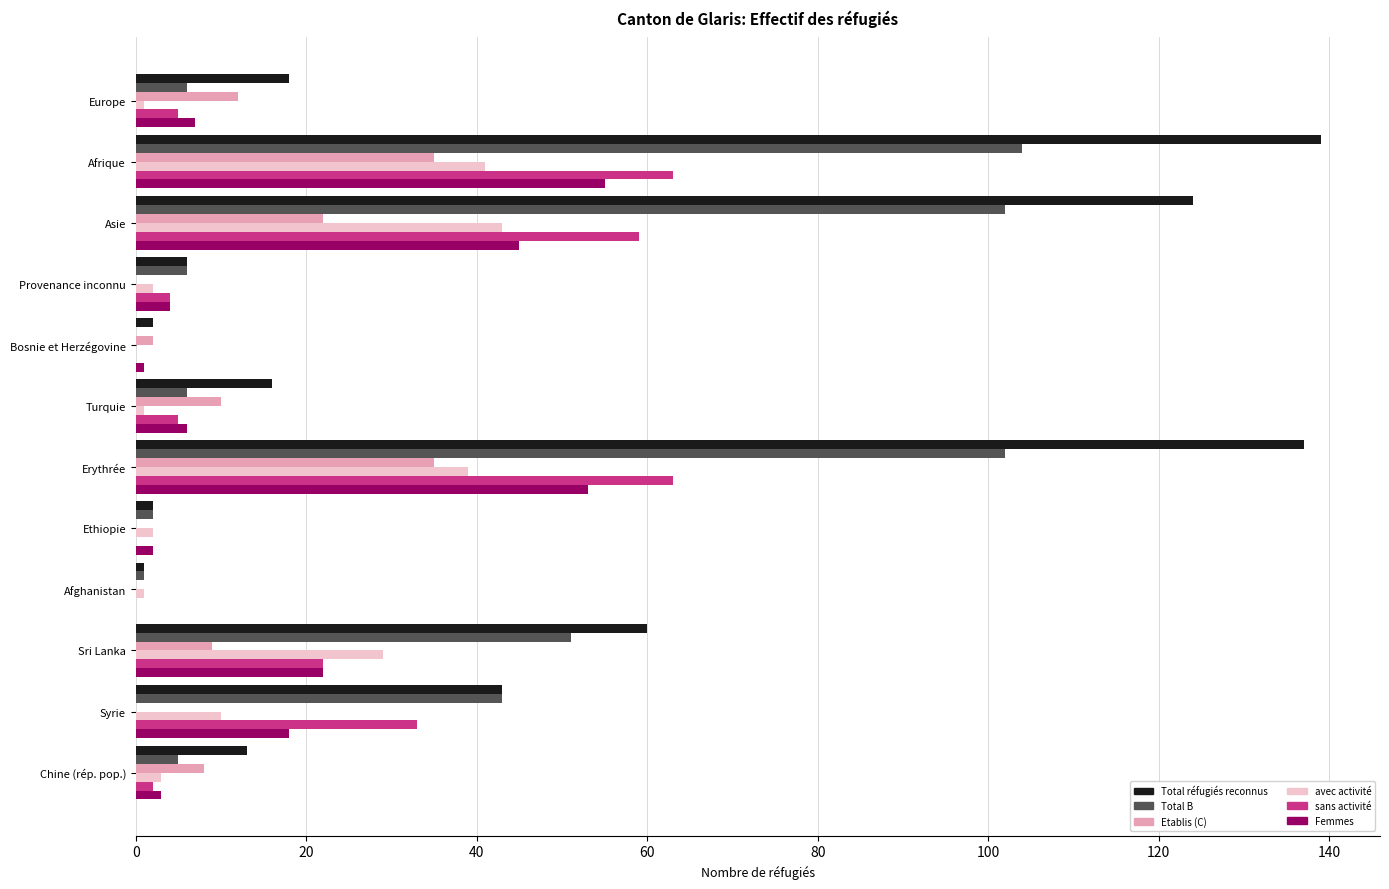

What is the total value across all series at Afrique?

437